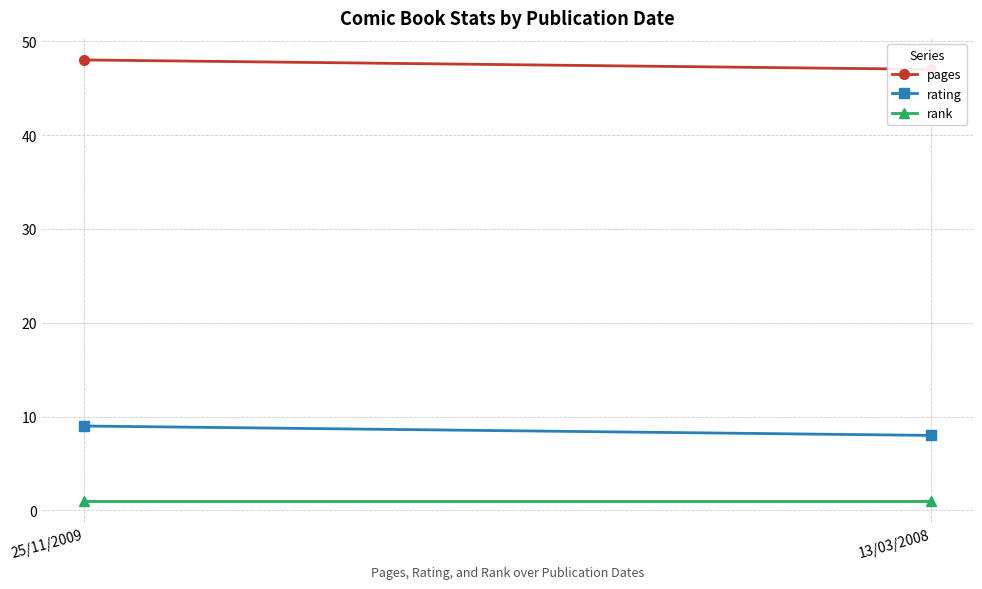

What are all the series names shown in the legend?

pages, rating, rank